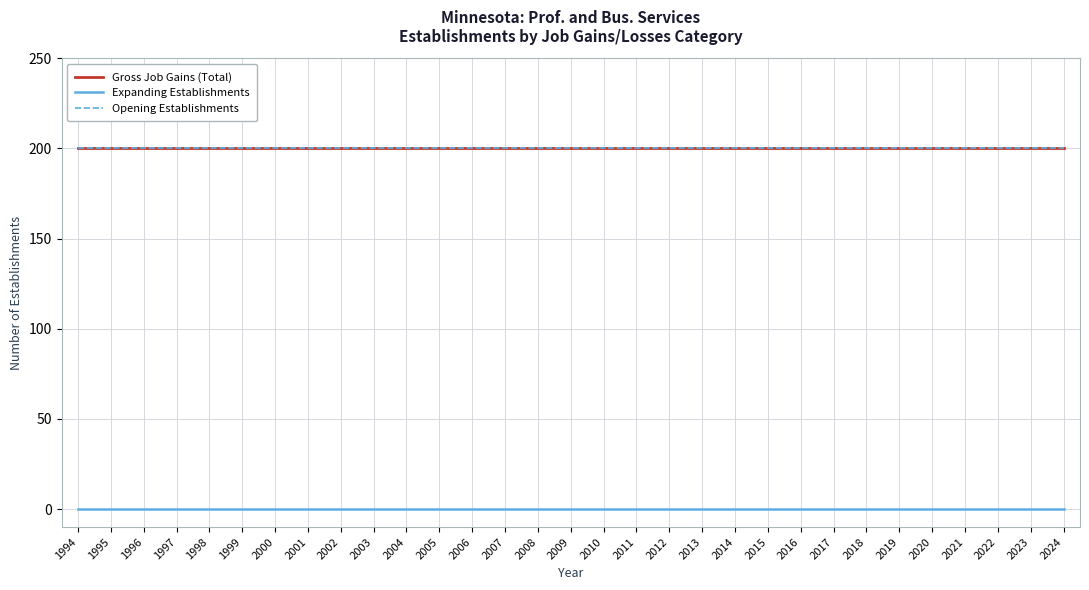

At how many categories does at least one series exceed 175?

31